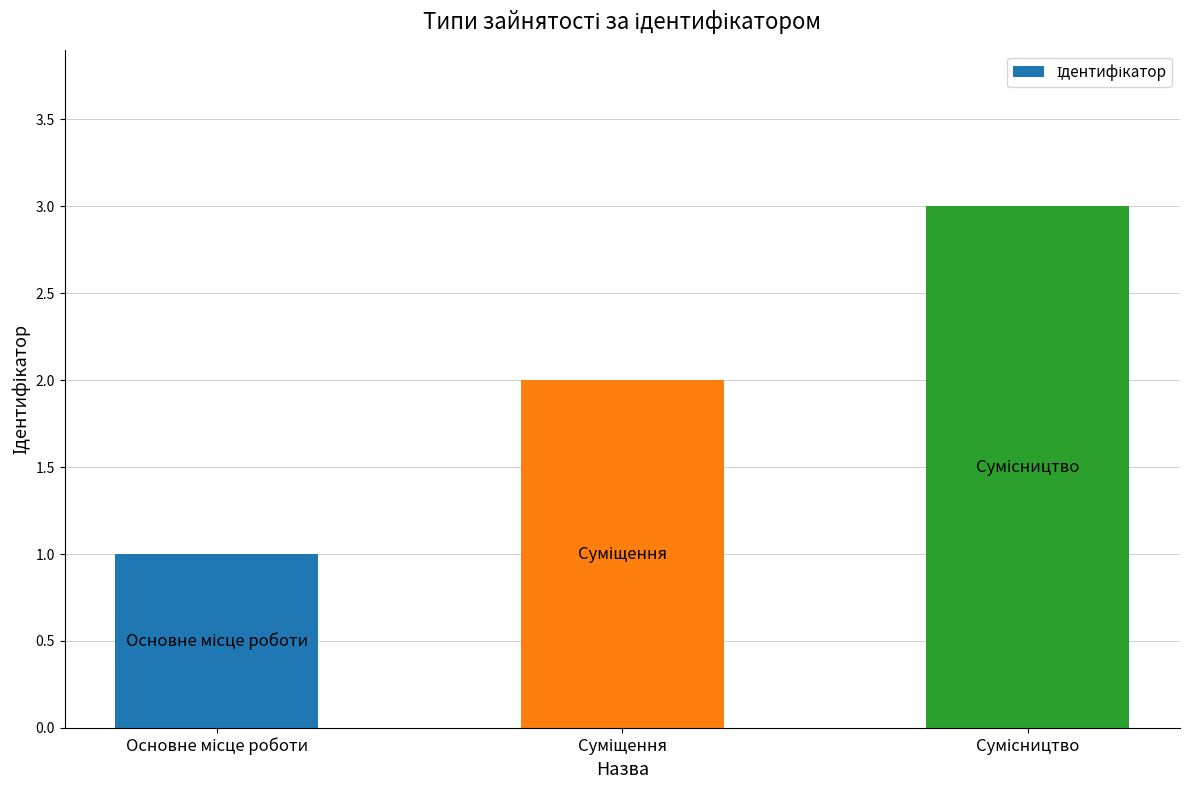

How many bars are there in total?

3